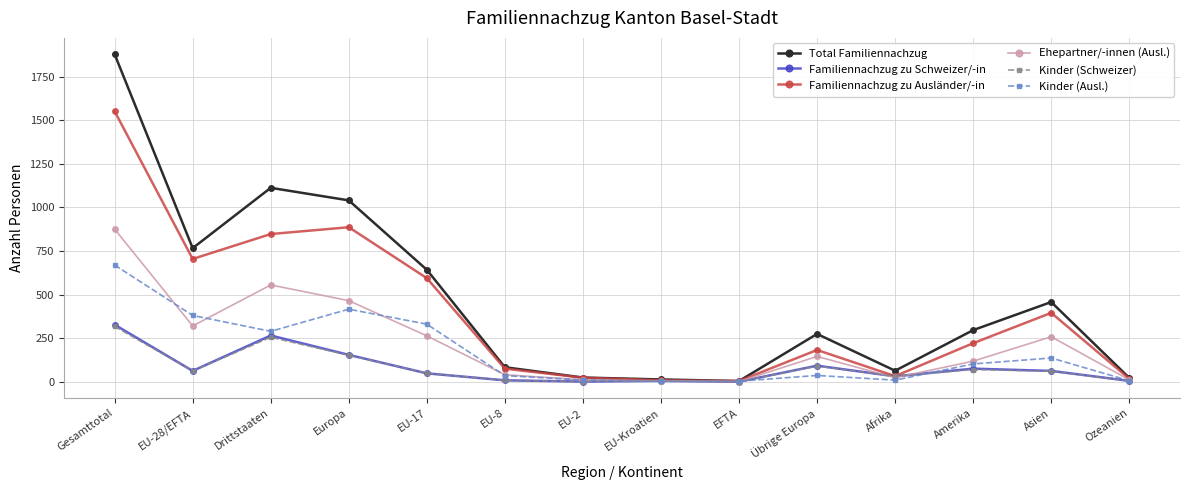

Is the value of Kinder (Ausl.) at Amerika greater than the value of Familiennachzug zu Ausländer/-in at EU-2?

Yes